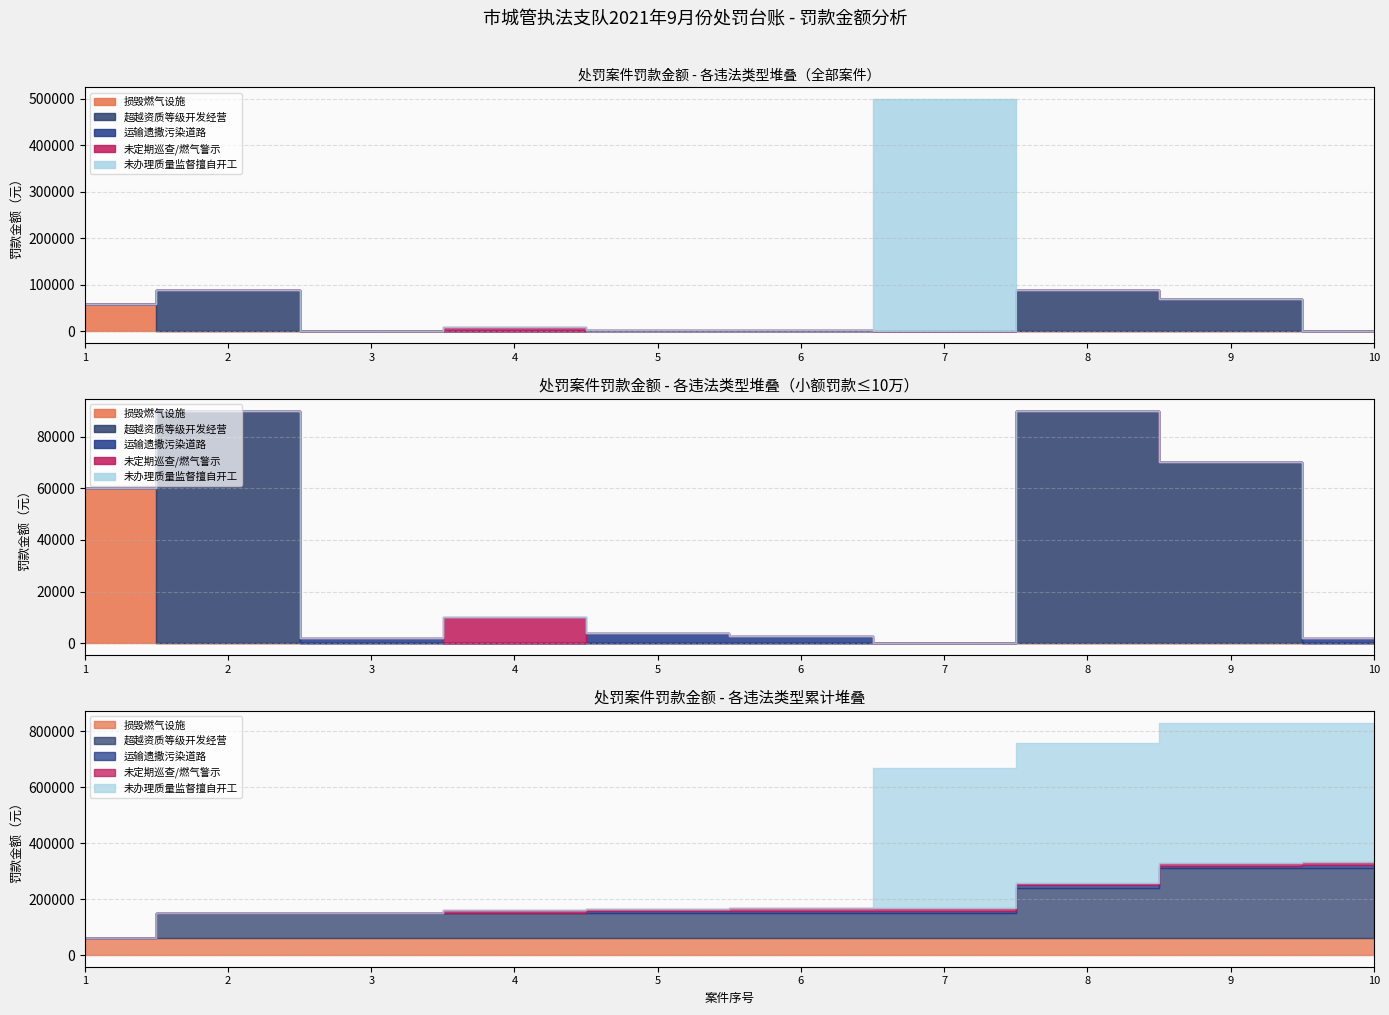

Where is the first local maximum for 罚款金额?

2